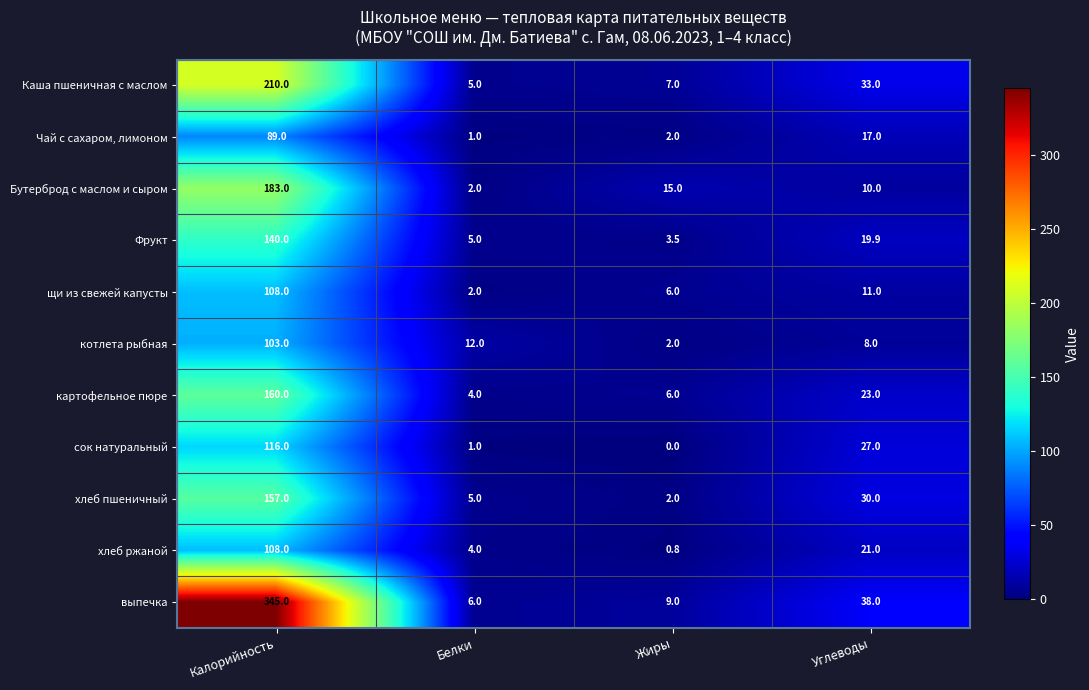

The картофельное пюре series shows 160.0 at Калорийность. True or false?

True